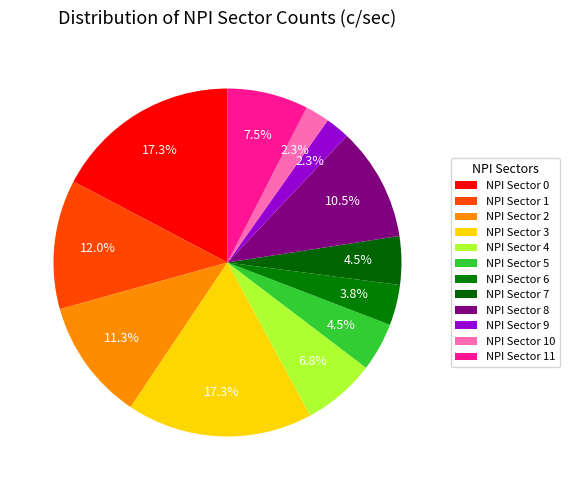

What is the ratio of the value at NPI Sector 9 to the value at NPI Sector 7?

0.5